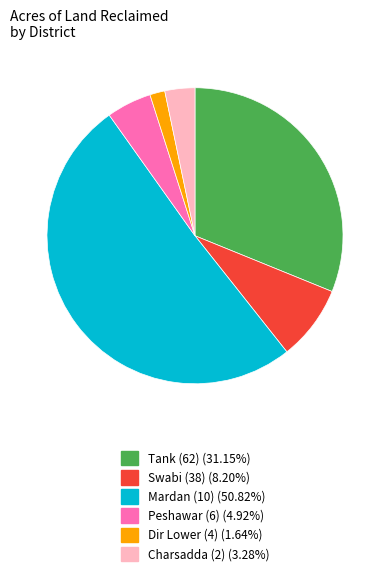

Does any single category account for the majority?

Yes